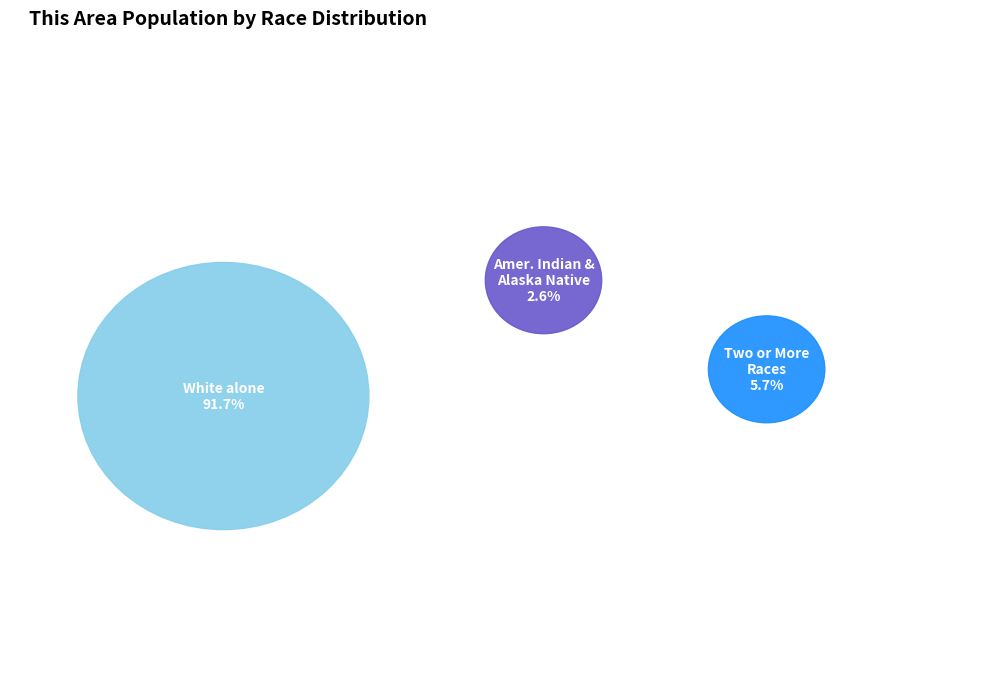

Does any single category account for the majority?

Yes